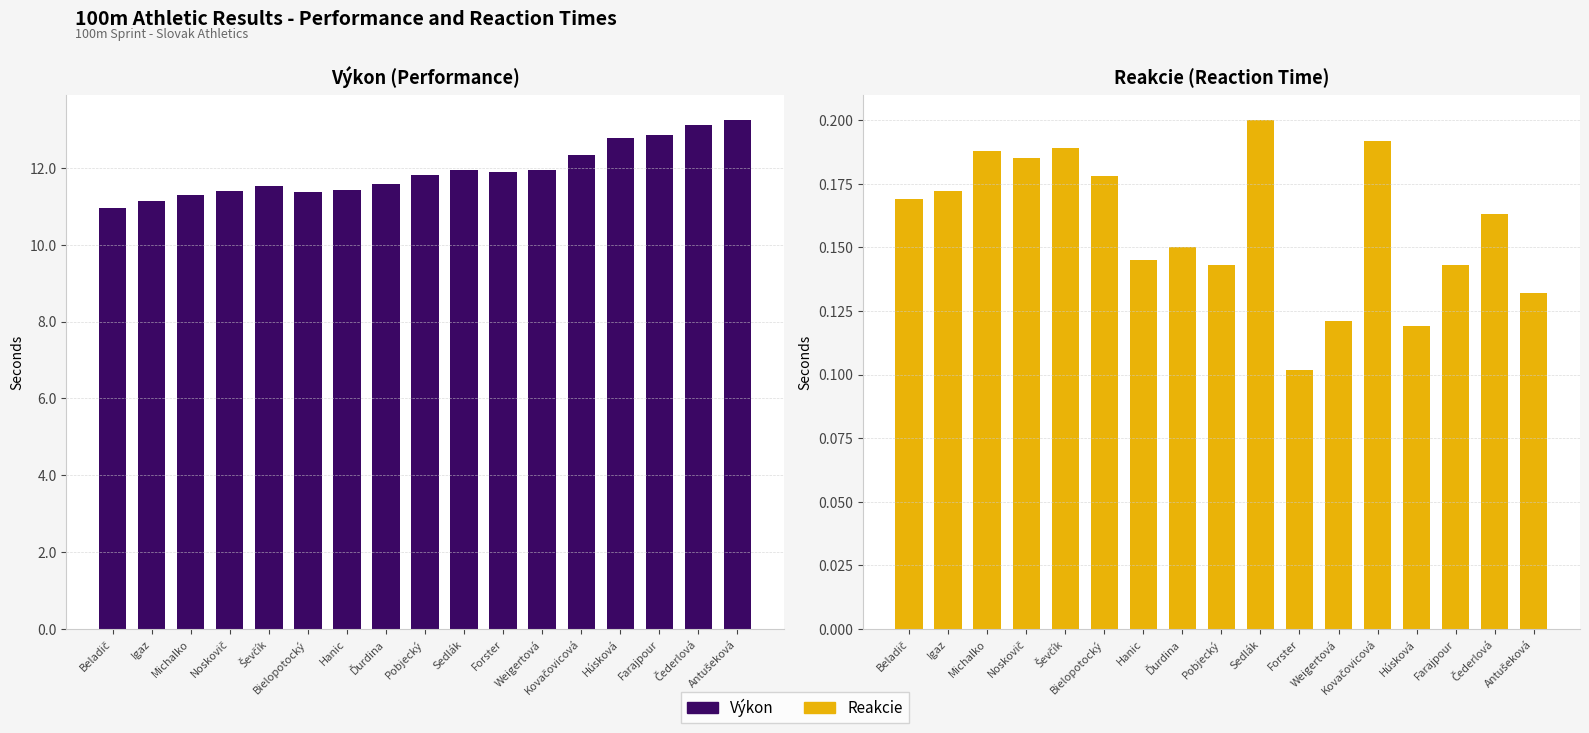

What are all the series names shown in the legend?

Výkon, Reakcie